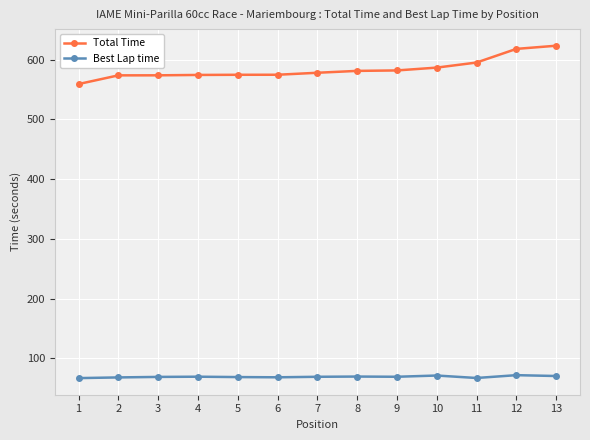

True or false: Total Time and Best Lap time intersect in this chart.

False